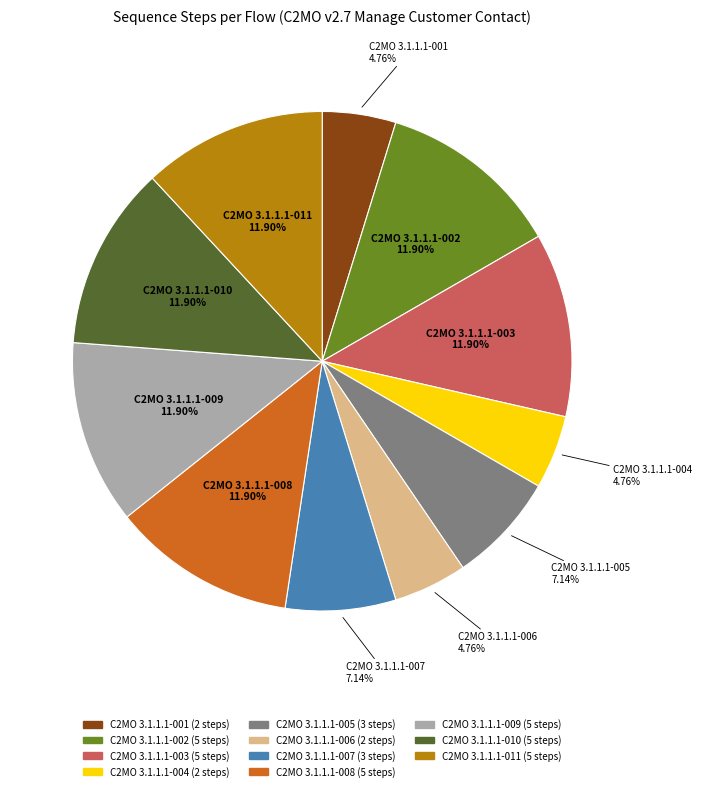

To the nearest percent, what is the difference between the largest and smallest slice percentages?

7%